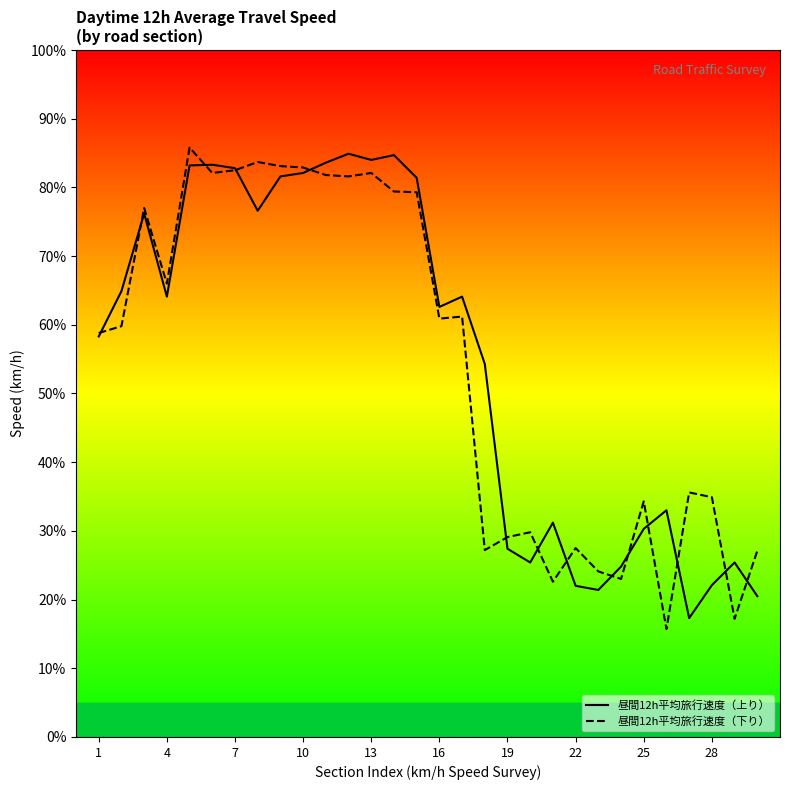

What is the difference between the second highest and second lowest values in the 昼間12h平均旅行速度（上り） series?

64.2